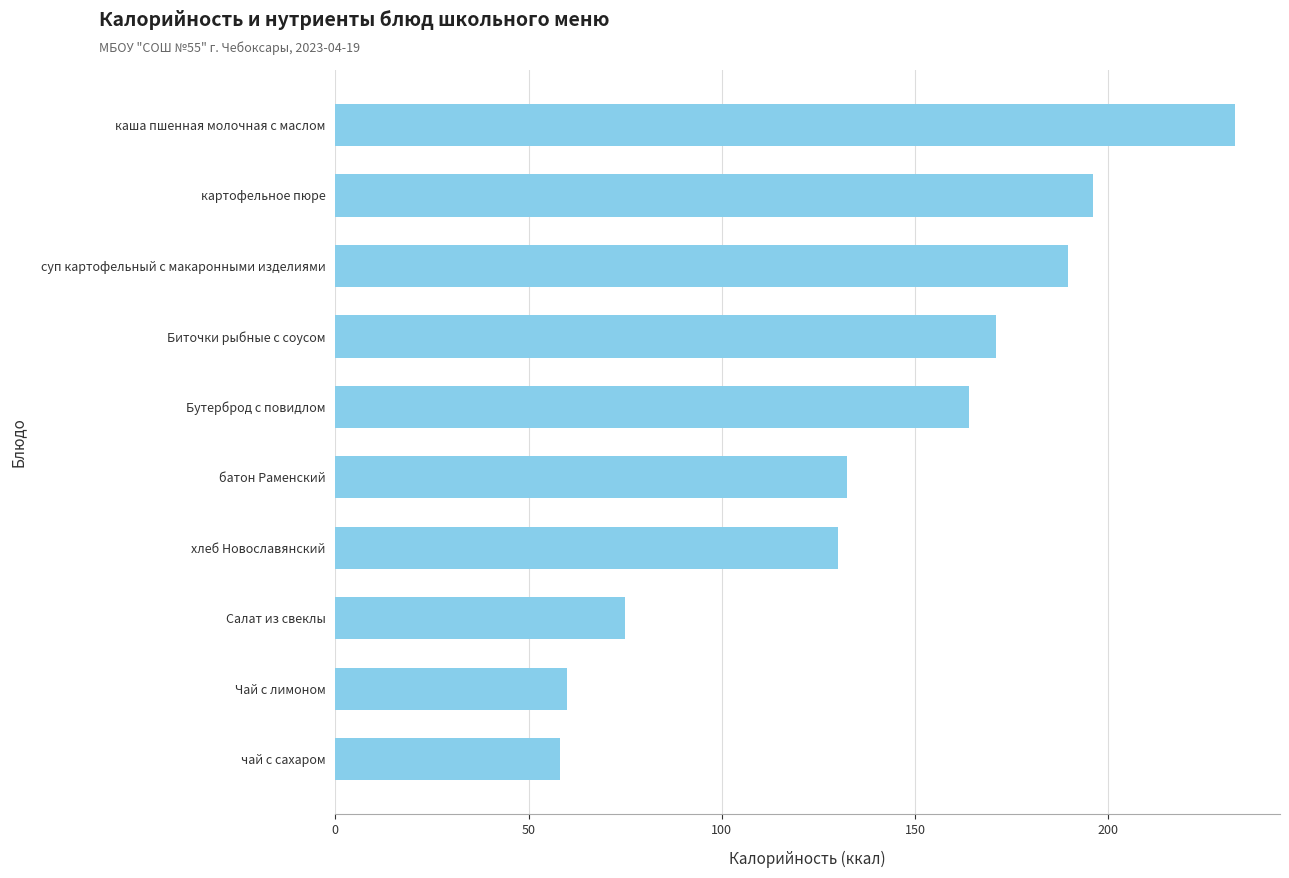

Reading bottom to top, transcribe all the data shown in this chart.

58.0	60.0	74.9	130.0	132.5	164.0	171.0	189.6	196.0	232.8